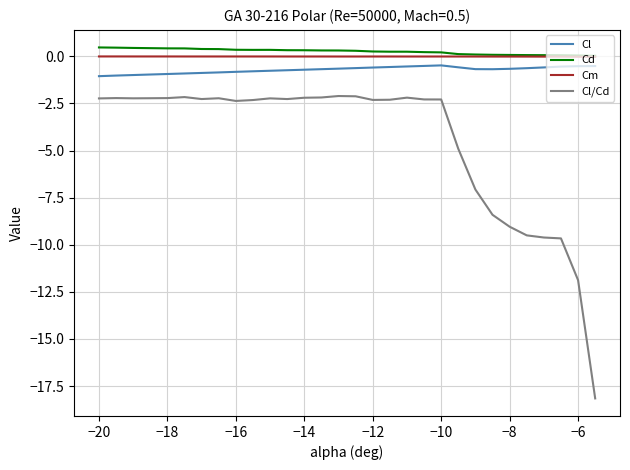

What is the minimum value shown in the chart?

-18.2